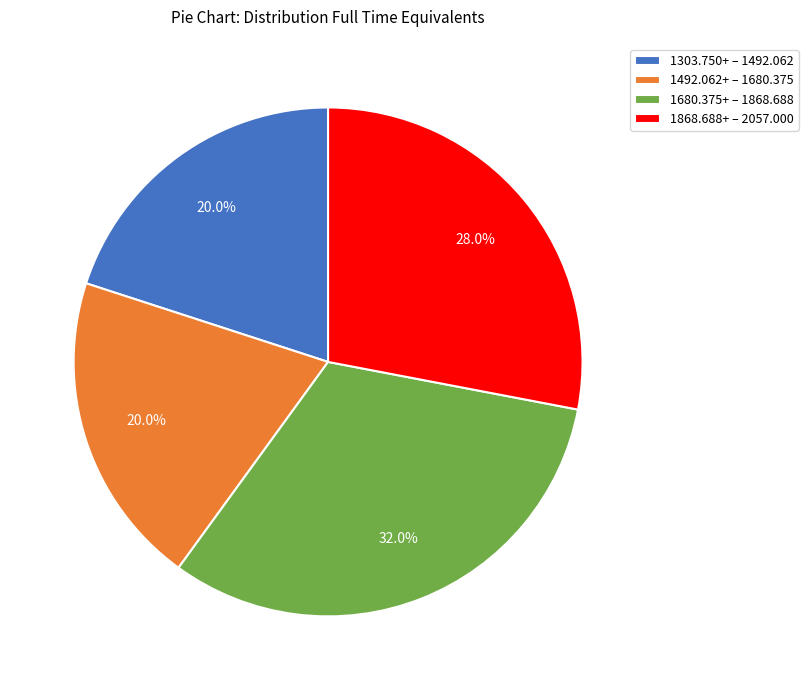

How many segments does this pie chart have?

4